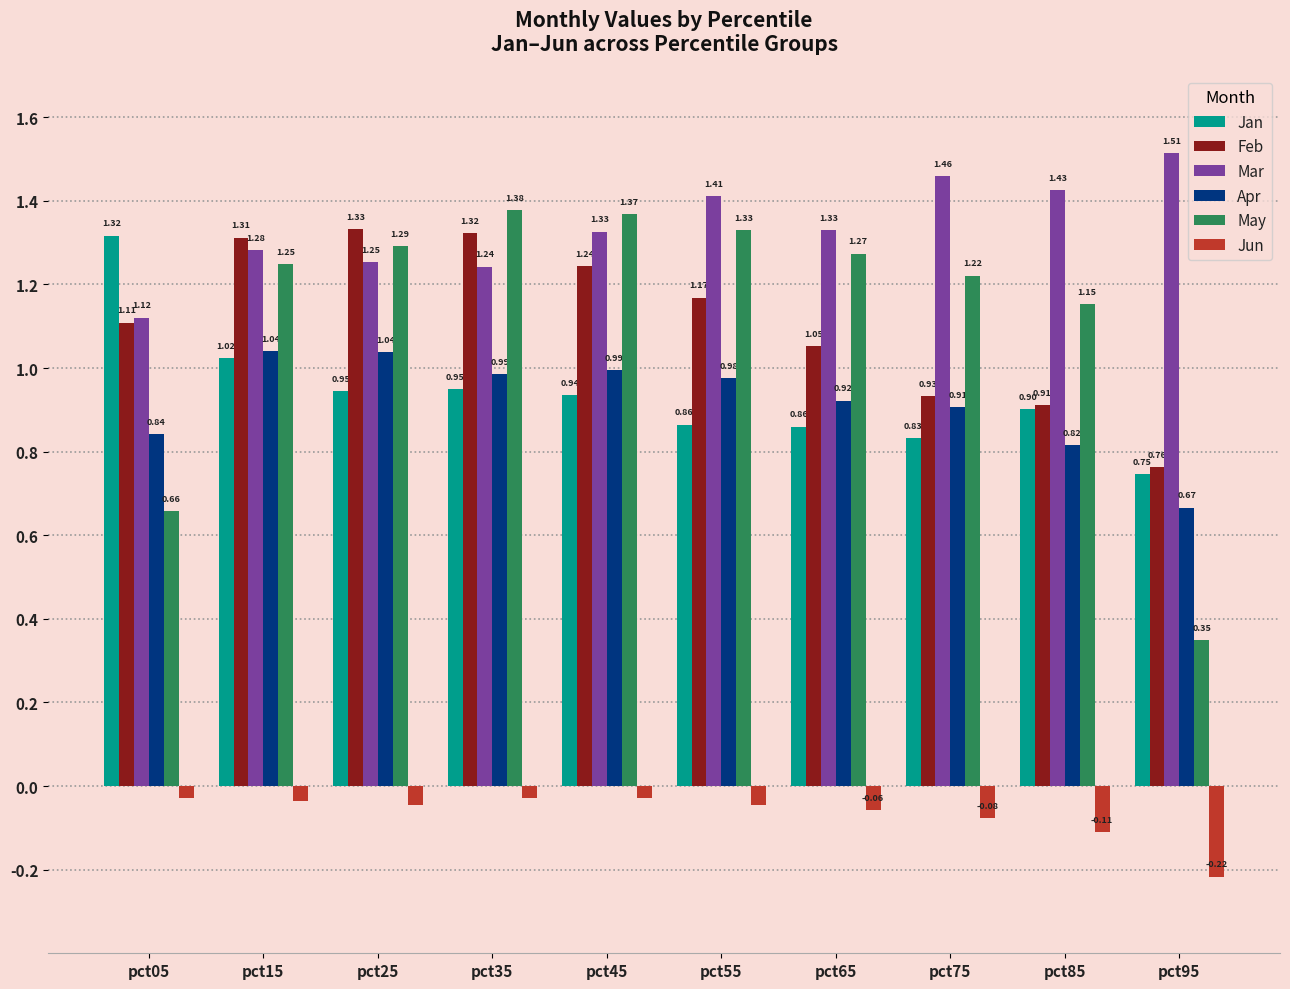

List the labels in order of May value, largest first.

pct35, pct45, pct55, pct25, pct65, pct15, pct75, pct85, pct05, pct95